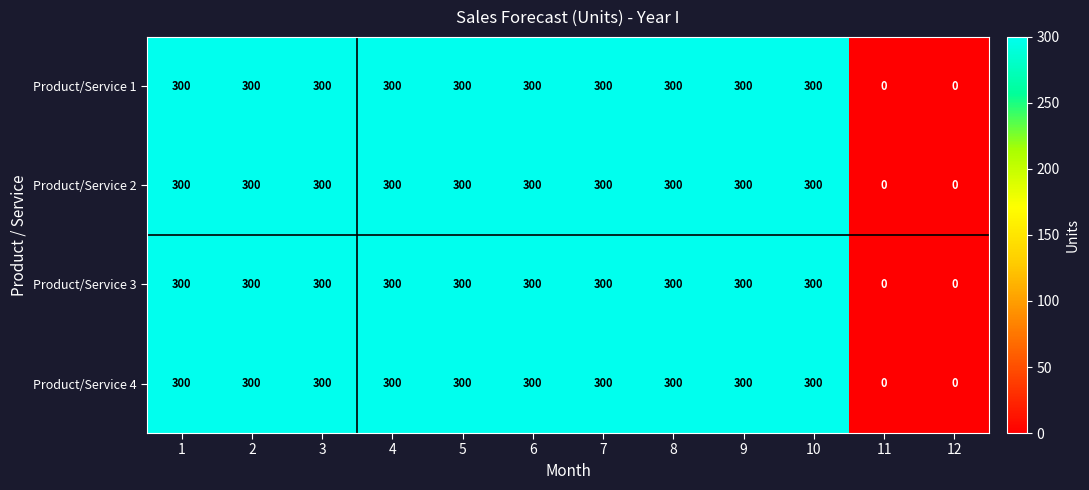

At how many categories does at least one series exceed 122?

10